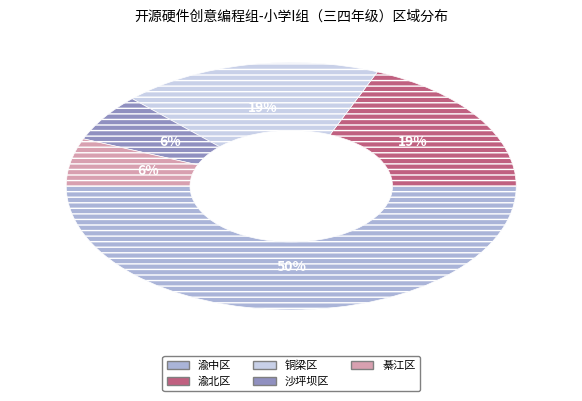

To the nearest percent, what is the difference between the largest and smallest slice percentages?

44%